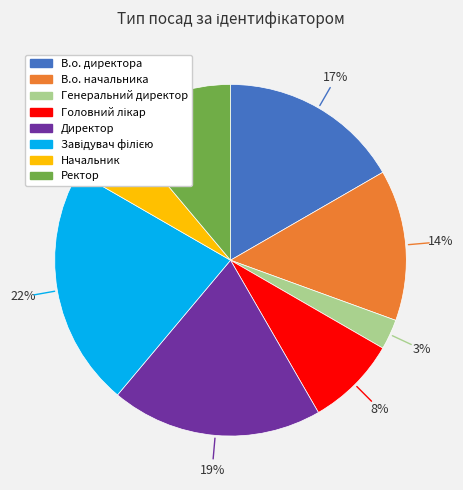

Is there any slice that represents more than half of the pie?

No